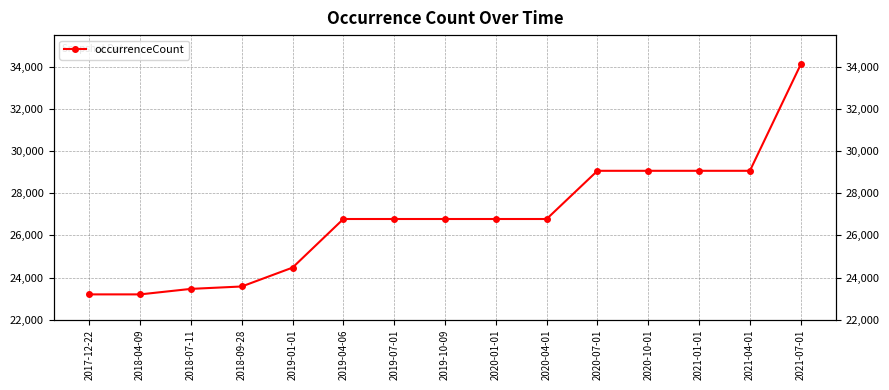

True or false: the data shows 24474 at 2019-01-01.

True